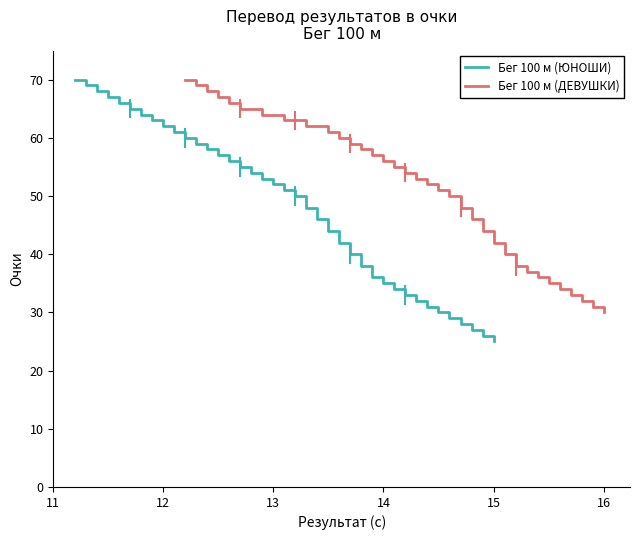

True or false: Бег 100 м (ЮНОШИ) has a value of 14 at 13.

False